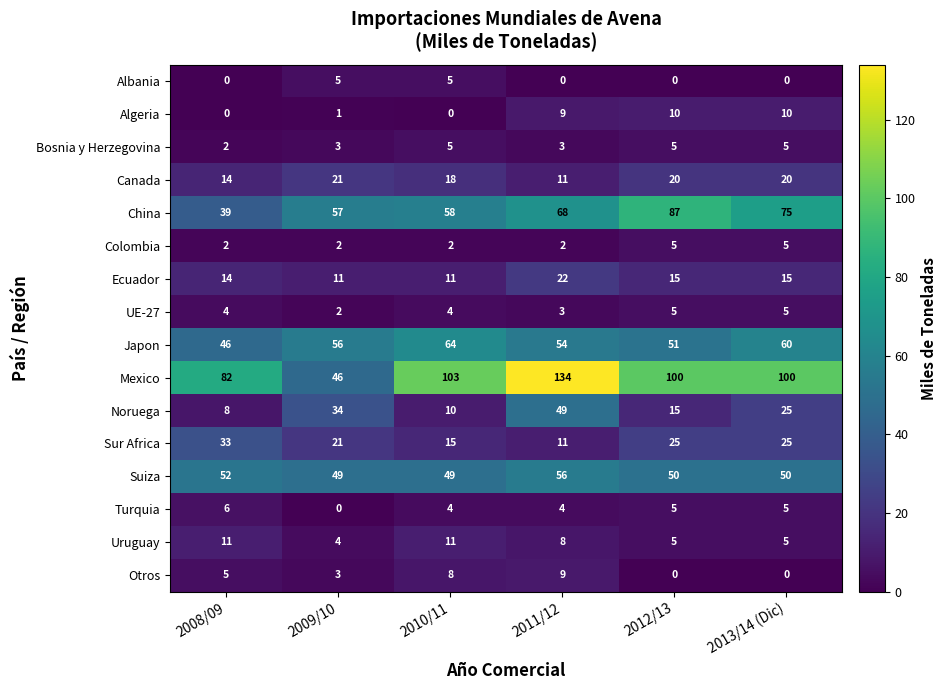

What is the total value across all series at 2011/12?

443